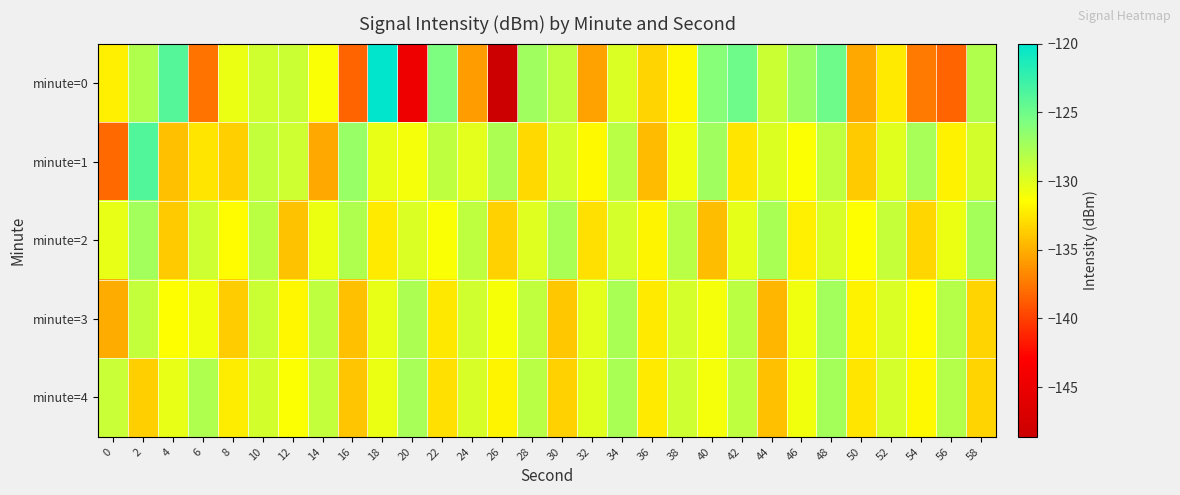

Reading left to right, extract all data points from this chart.

minute=0: 0=-132.1	2=-128.0	4=-123.9	6=-137.7	8=-130.5	10=-129.4	12=-129.1	14=-131.3	16=-138.4	18=-120.0	20=-144.7	22=-125.6	24=-135.8	26=-148.6	28=-127.2	30=-128.6	32=-135.6	34=-129.8	36=-133.3	38=-131.7	40=-126.0	42=-125.0	44=-129.1	46=-127.0	48=-124.9	50=-135.2	52=-132.4	54=-137.3	56=-138.3	58=-128.0
minute=1: 0=-138.2	2=-123.7	4=-134.3	6=-132.5	8=-133.6	10=-128.7	12=-129.2	14=-135.3	16=-126.9	18=-130.4	20=-131.0	22=-128.5	24=-130.2	26=-127.8	28=-133.1	30=-129.5	32=-131.7	34=-128.3	36=-134.5	38=-130.8	40=-127.2	42=-132.6	44=-129.9	46=-131.3	48=-128.7	50=-133.8	52=-130.1	54=-127.5	56=-132.0	58=-129.4
minute=2: 0=-130.5	2=-127.3	4=-133.8	6=-129.2	8=-131.6	10=-128.4	12=-134.1	14=-130.7	16=-127.9	18=-132.3	20=-129.8	22=-131.2	24=-128.6	26=-133.5	28=-130.0	30=-127.7	32=-132.8	34=-129.5	36=-131.9	38=-128.3	40=-134.4	42=-130.3	44=-127.6	46=-132.1	48=-129.7	50=-131.5	52=-128.9	54=-133.2	56=-130.6	58=-127.4
minute=3: 0=-135.2	2=-128.8	4=-131.4	6=-130.9	8=-133.7	10=-129.1	12=-131.8	14=-128.5	16=-134.3	18=-130.4	20=-127.8	22=-132.5	24=-129.3	26=-131.1	28=-128.7	30=-133.9	32=-130.2	34=-127.6	36=-132.3	38=-129.6	40=-131.0	42=-128.4	44=-134.7	46=-130.8	48=-127.3	50=-132.0	52=-129.8	54=-131.6	56=-128.2	58=-133.4
minute=4: 0=-129.0	2=-133.6	4=-130.5	6=-127.9	8=-132.2	10=-129.4	12=-131.3	14=-128.8	16=-134.0	18=-130.6	20=-127.5	22=-132.8	24=-129.7	26=-131.9	28=-128.3	30=-133.5	32=-130.1	34=-127.7	36=-132.4	38=-129.2	40=-131.0	42=-128.6	44=-134.2	46=-130.9	48=-127.4	50=-132.6	52=-129.5	54=-131.7	56=-128.1	58=-133.3